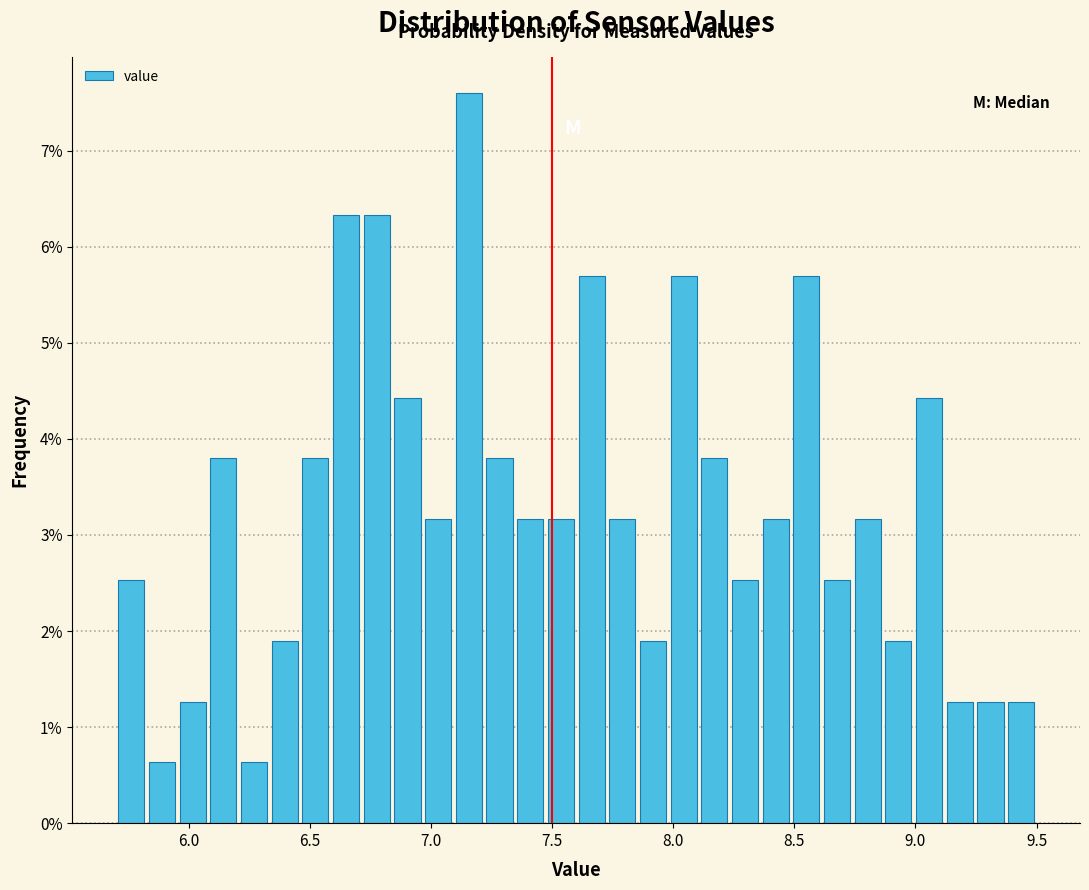

Around what value on the x-axis is the tallest bar? Give the approximate position of its centre, as read against the axis.

7.15